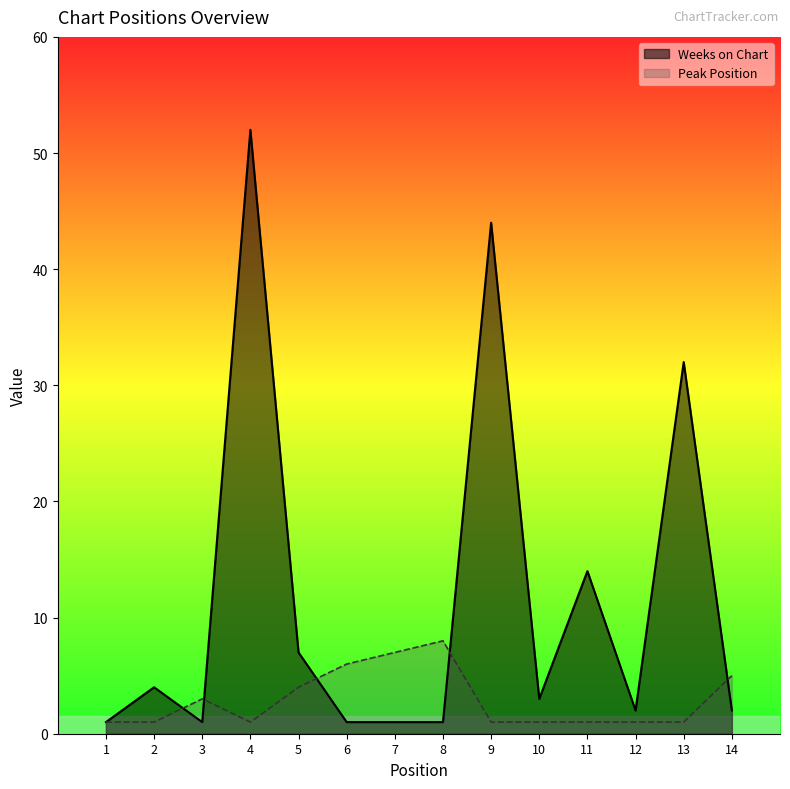

What is the value of the Weeks on Chart point at the 10th from the left?

3